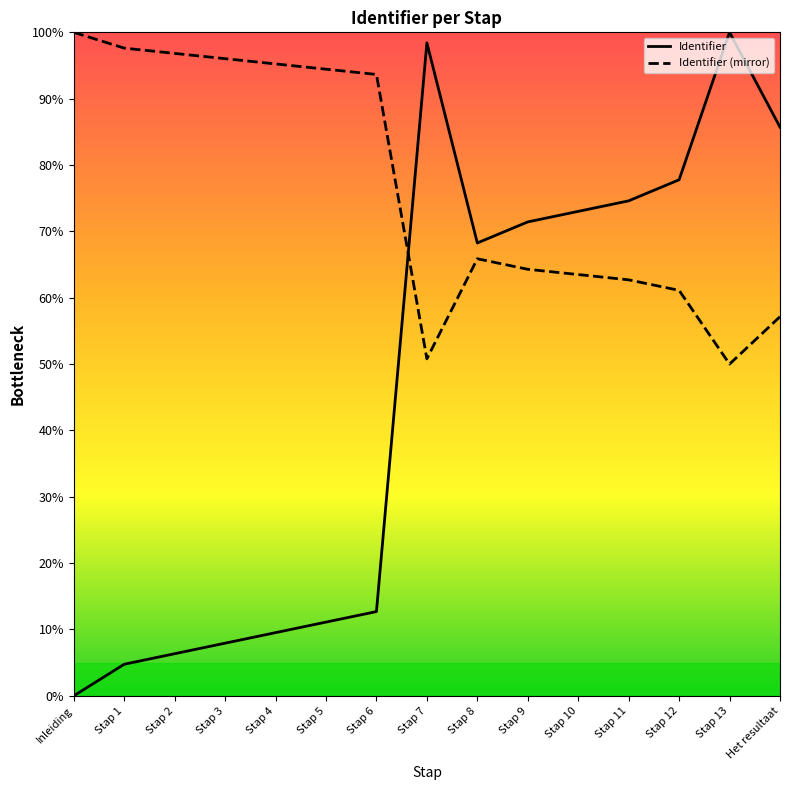

True or false: there are more than 2 points higher than both neighbors.

False